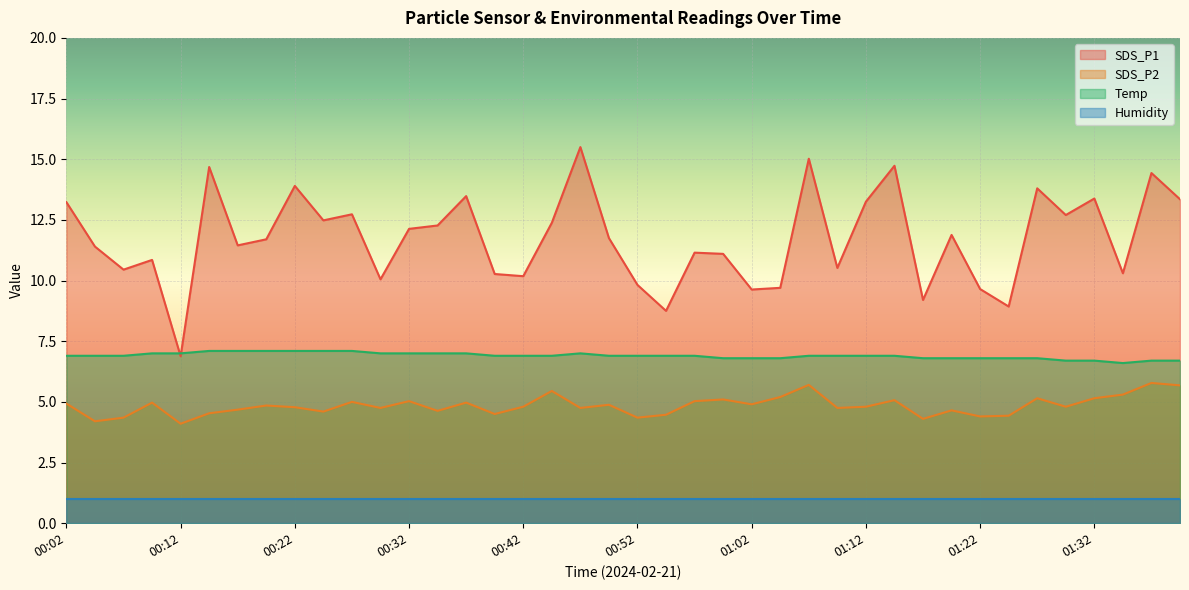

True or false: SDS_P2 and Temp intersect in this chart.

False